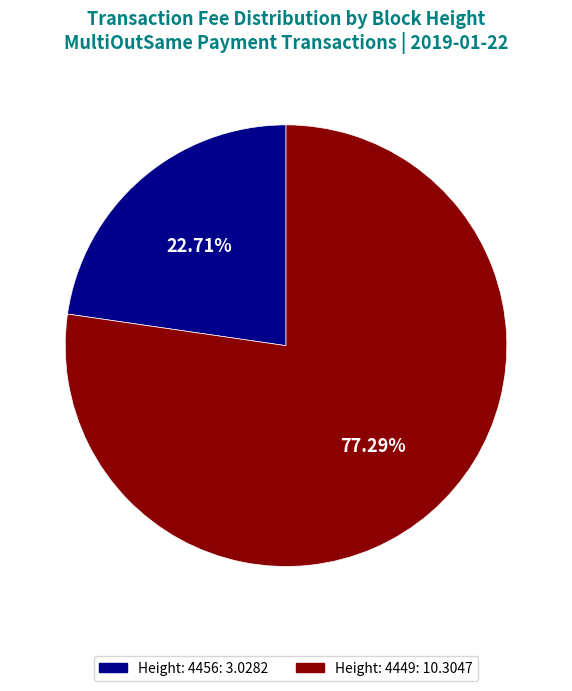

What is the largest slice in the pie chart?

Height: 4449